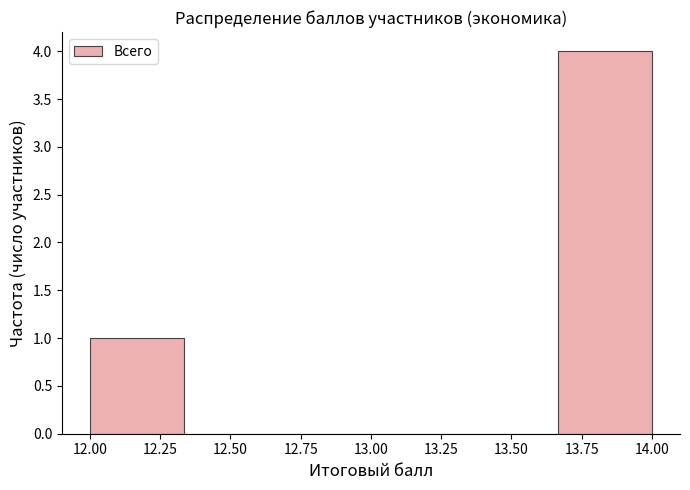

Over which range of the x-axis is the bar tallest?

13.65 to 14.00